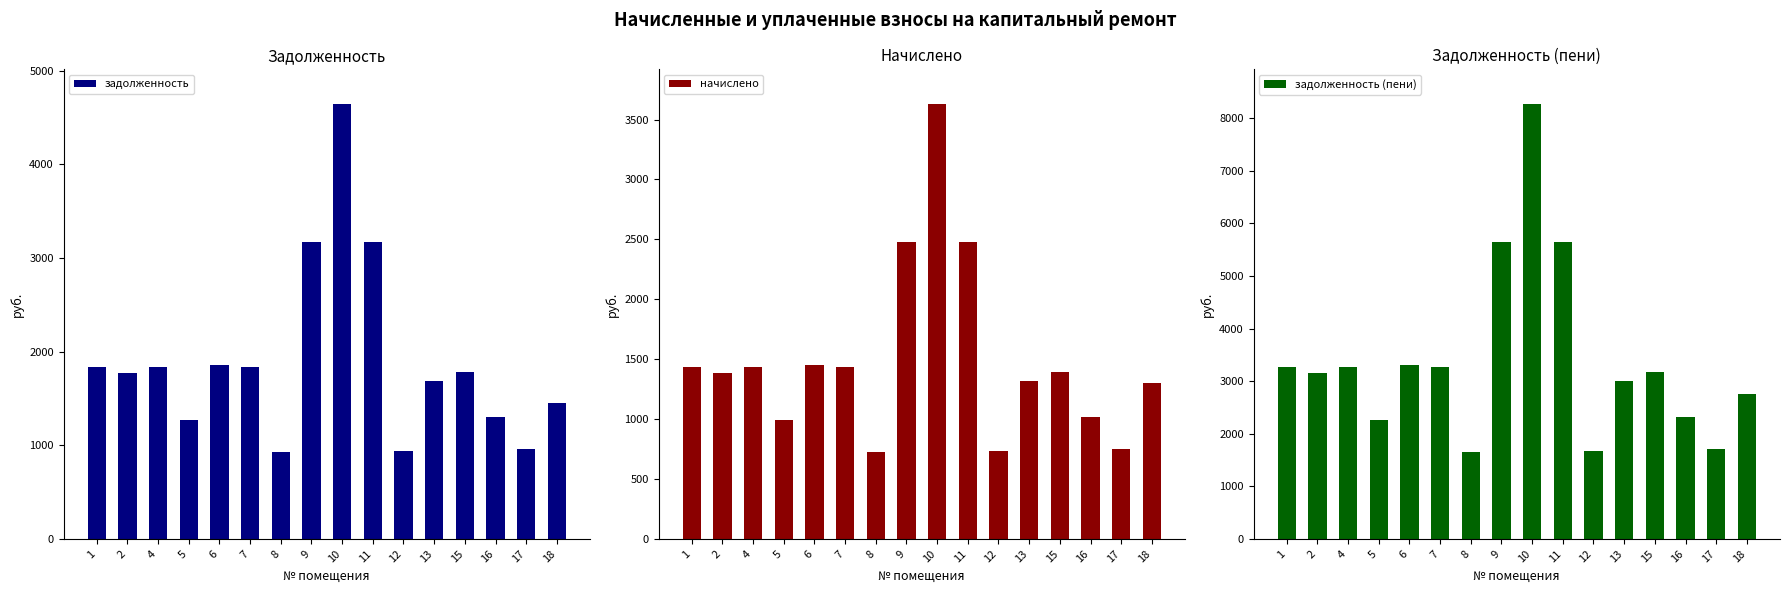

True or false: задолженность (пени) has a value of 3549.1 at 16.

False